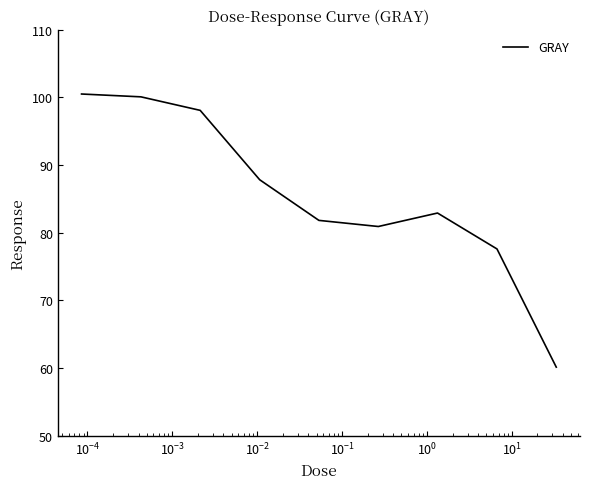

True or false: there are more than 2 points higher than both neighbors.

False